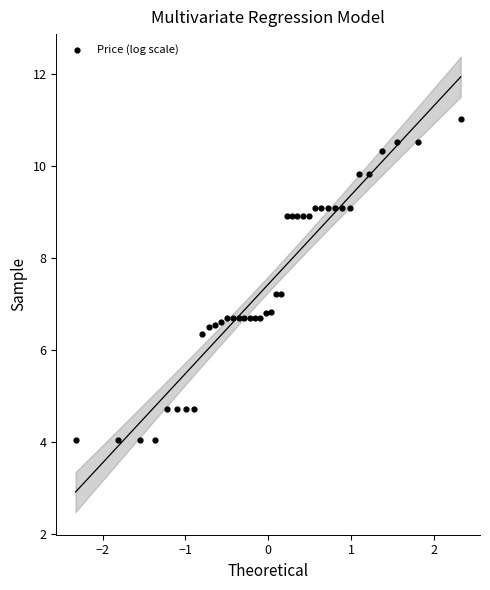

What is the range of X values (max minus min)?

4.7